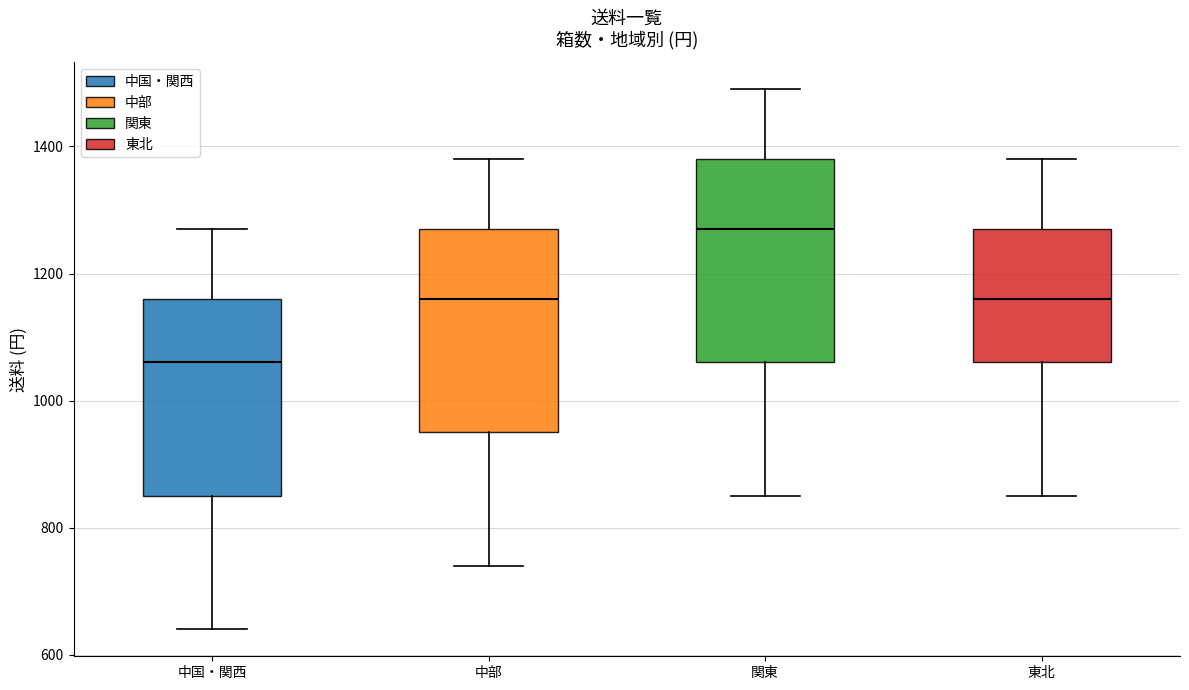

Reading left to right, read every box against the y-axis: the position of its median line, the range the box covers, and the ends of its whiskers. The values are not printed on the chart, so give them approximately, as read against the axis.

中国・関西: median 1060, box 860 to 1160, whiskers 640 to 1280
中部: median 1160, box 960 to 1280, whiskers 740 to 1380
関東: median 1280, box 1060 to 1380, whiskers 860 to 1500
東北: median 1160, box 1060 to 1280, whiskers 860 to 1380